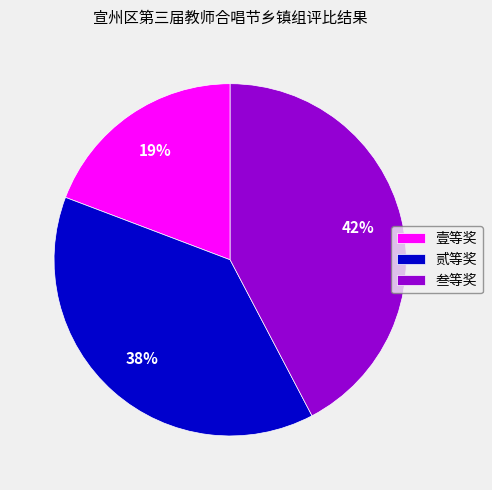

Is 叁等奖 the majority of the pie?

No